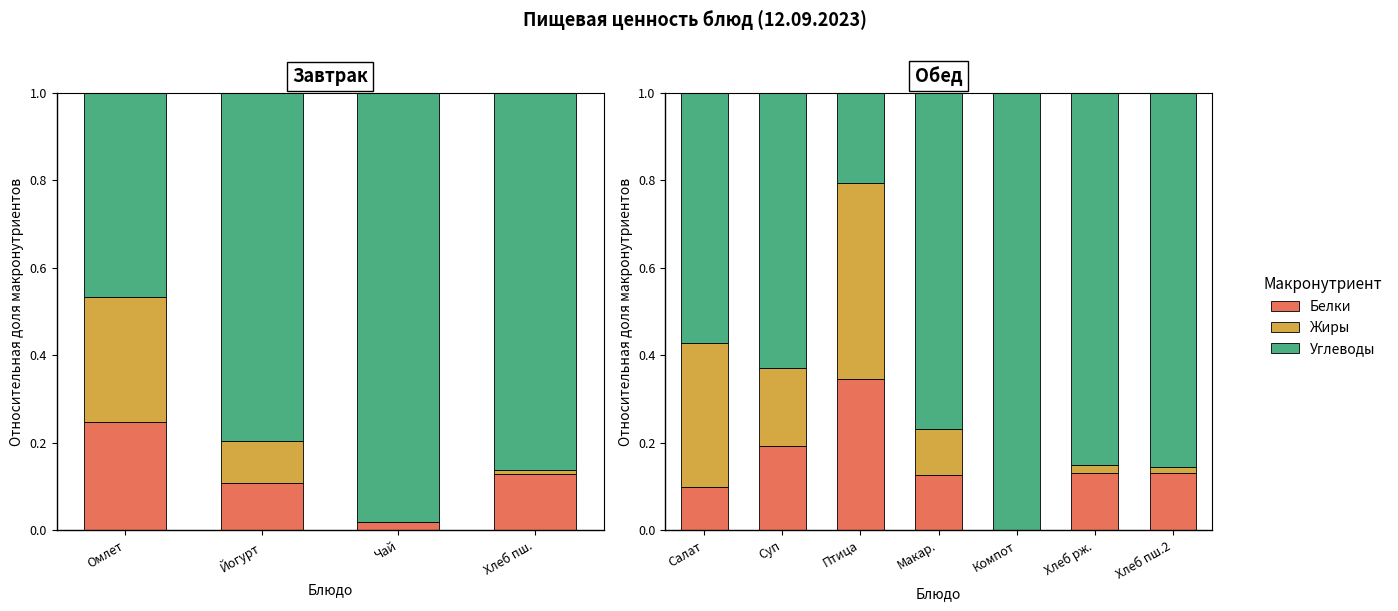

What is the label of the 3rd bar from the left?

Птица